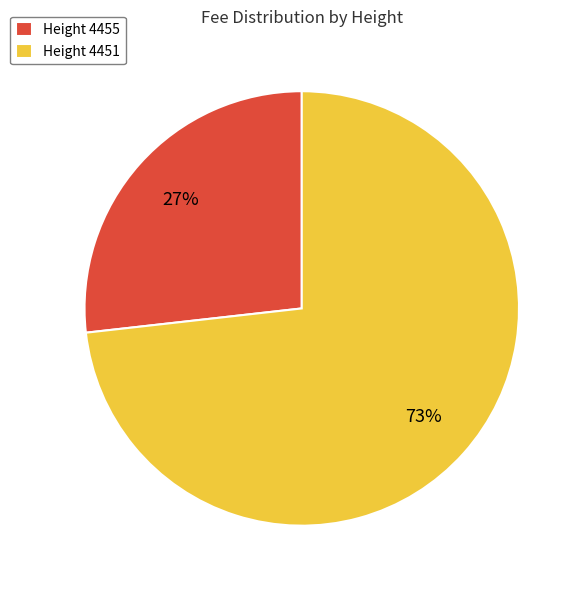

Which slice is the smallest?

Height 4455